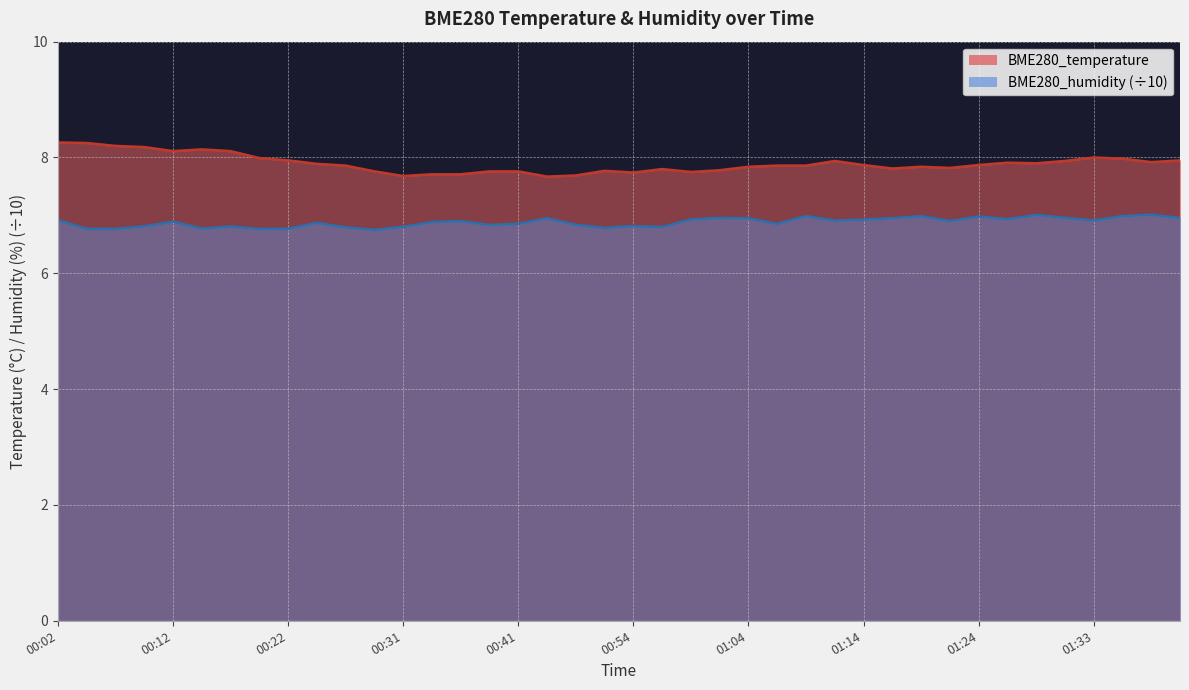

How many distinct data groups are displayed?

2